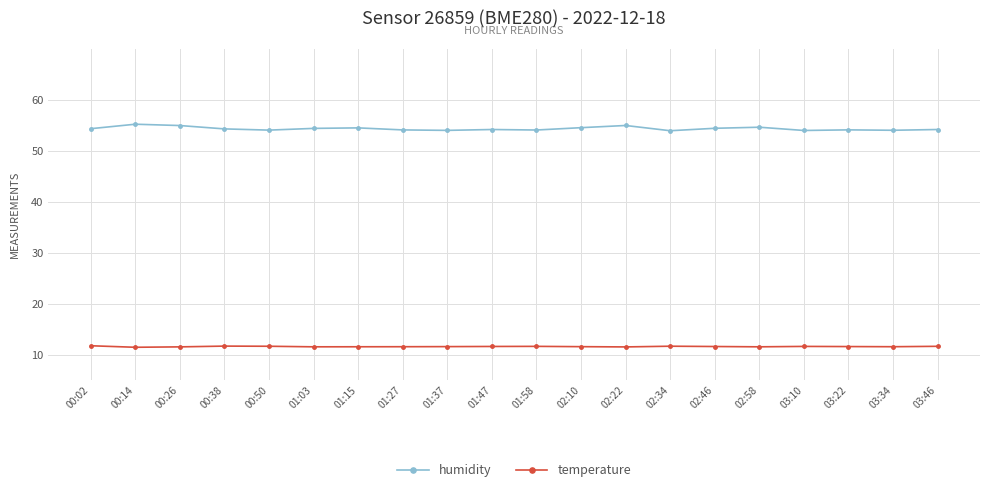

The humidity series shows 73.1 at 02:22. True or false?

False